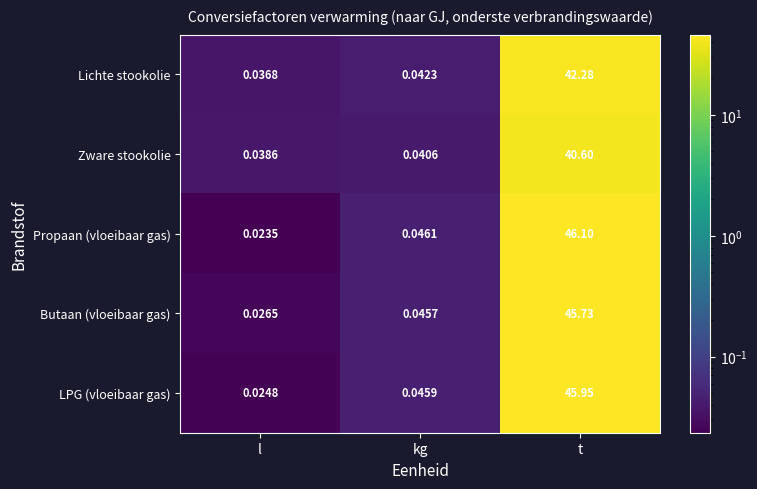

Where is Butaan (vloeibaar gas) nearest to the value 22?

kg